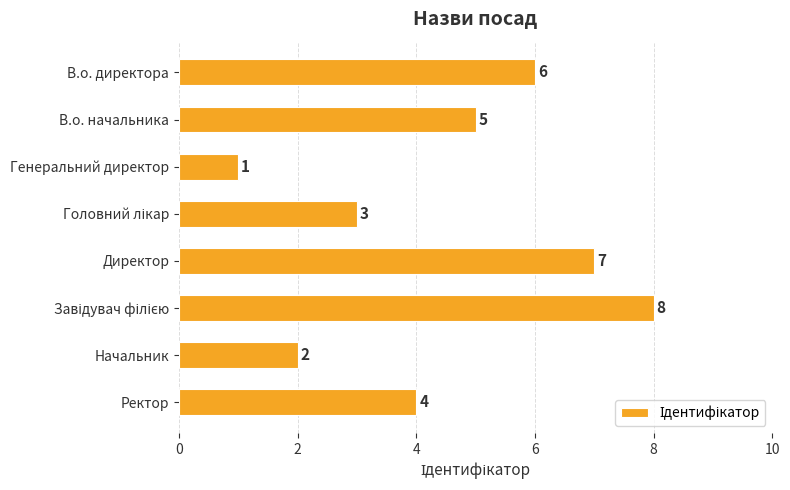

Reading top to bottom, what are all the values shown in this chart?

6	5	1	3	7	8	2	4